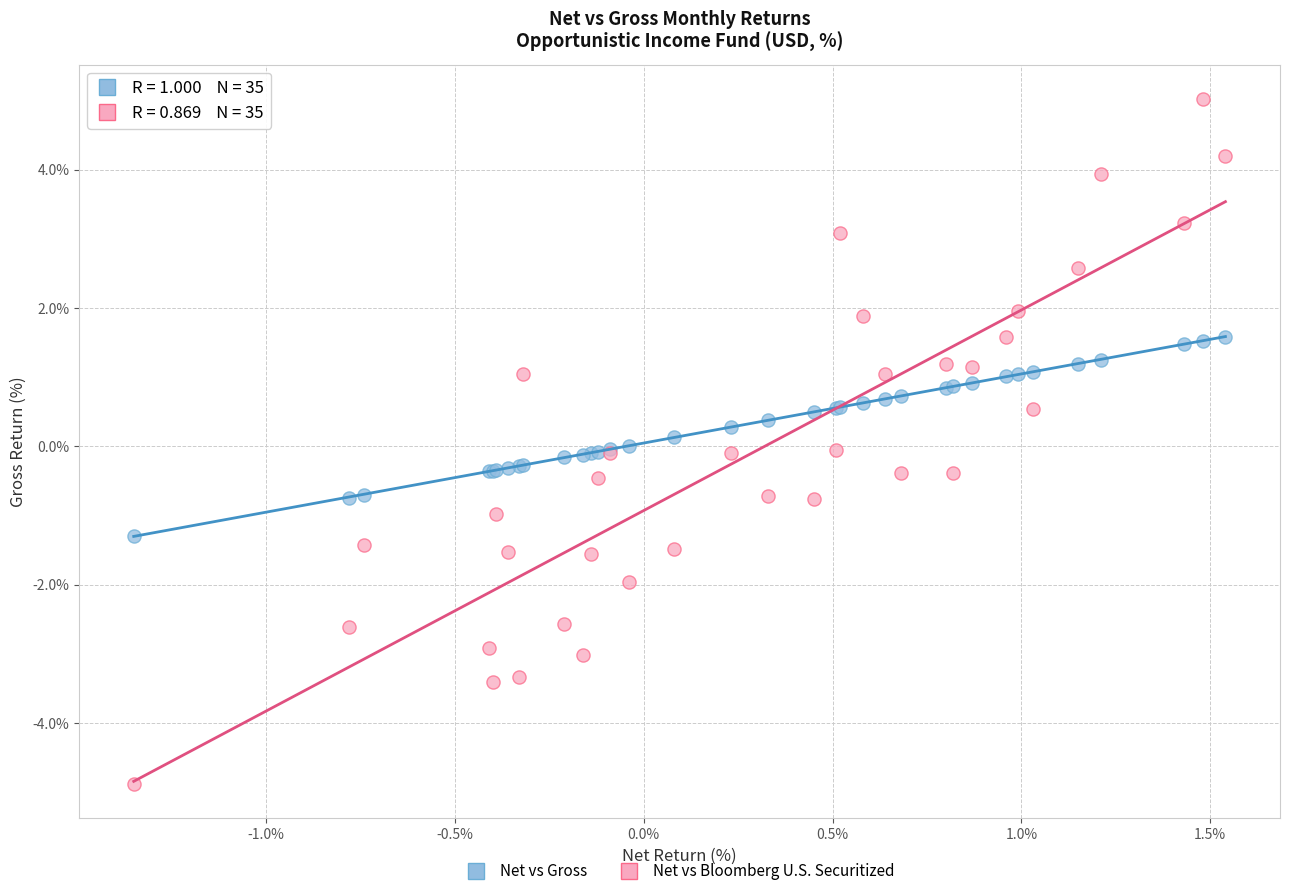

Which series has the widest spread of Y values?

Net vs Bloomberg U.S. Securitized